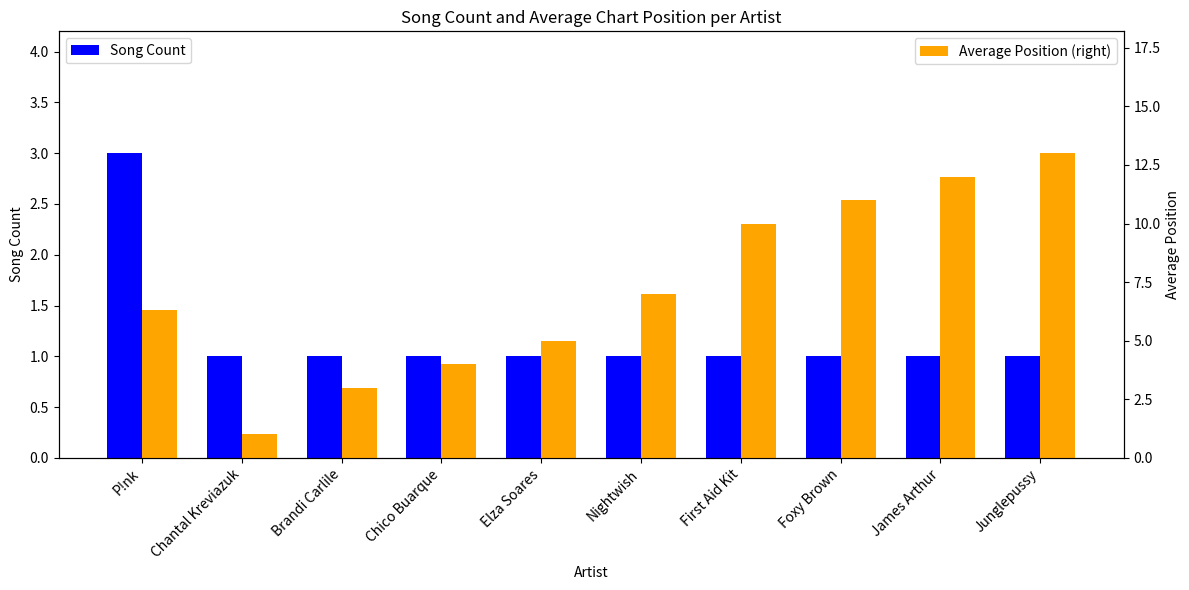

What is the sum of all Song Count values?

12.0